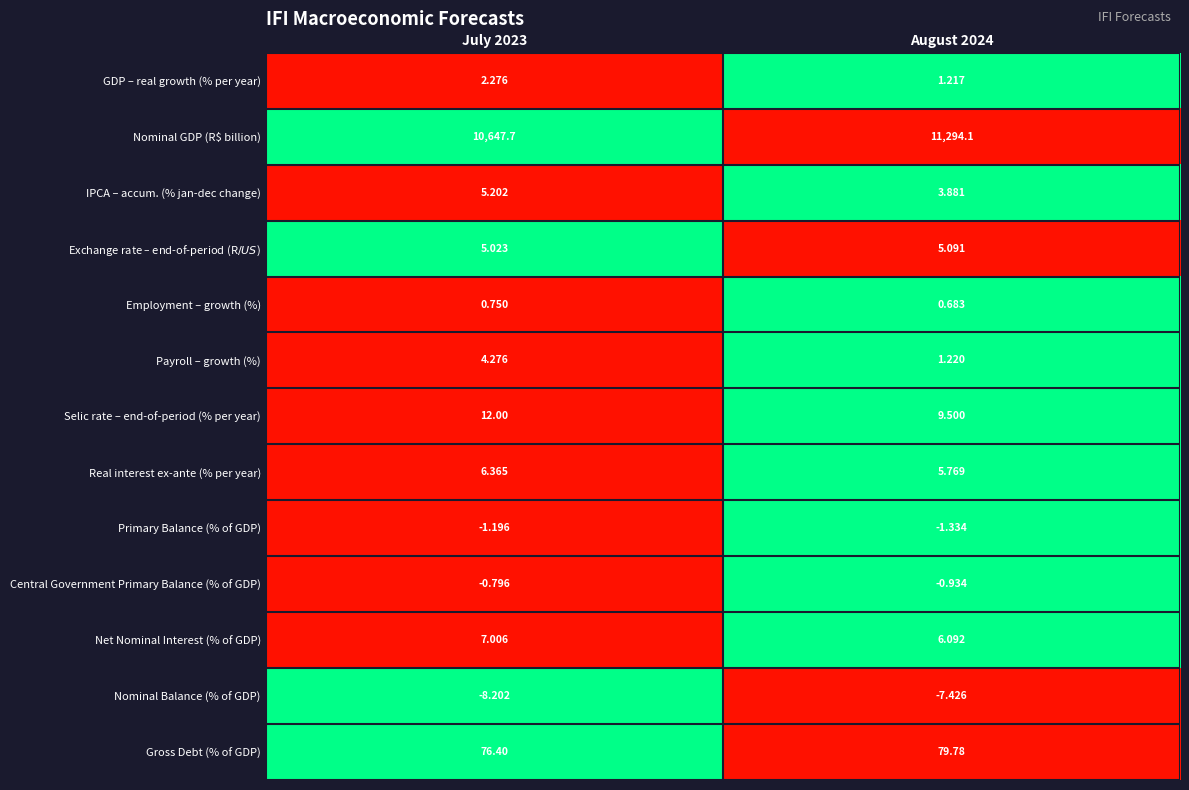

Between July 2023 and August 2024, which series saw the biggest shift?

Nominal GDP (R$ billion)